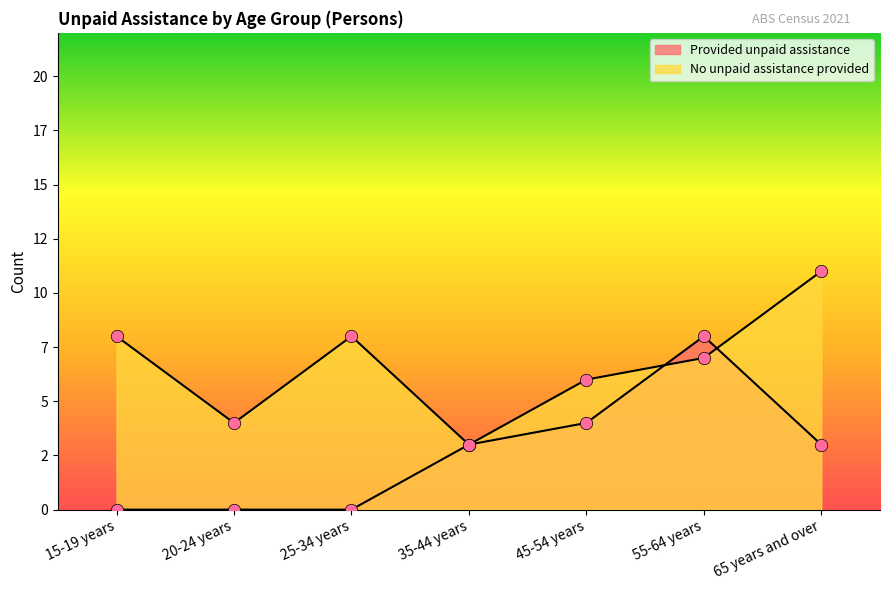

What are all the series names shown in the legend?

Provided unpaid assistance, No unpaid assistance provided